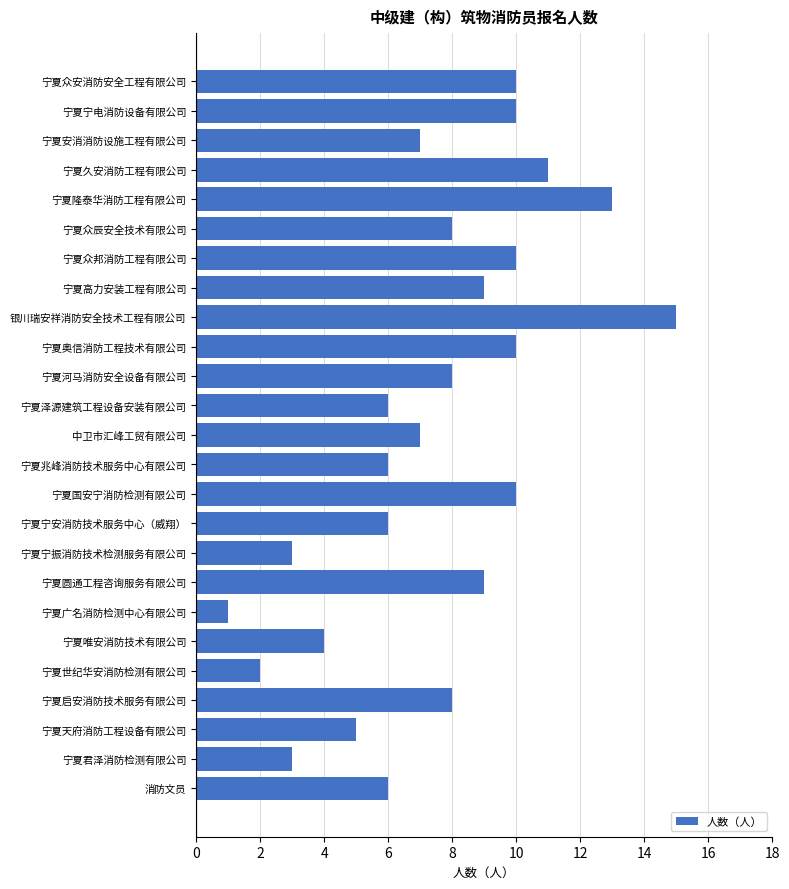

Reading bottom to top, extract all data points from this chart.

消防文员=6	宁夏君泽消防检测有限公司=3	宁夏天府消防工程设备有限公司=5	宁夏启安消防技术服务有限公司=8	宁夏世纪华安消防检测有限公司=2	宁夏唯安消防技术有限公司=4	宁夏广名消防检测中心有限公司=1	宁夏圆通工程咨询服务有限公司=9	宁夏宁振消防技术检测服务有限公司=3	宁夏宁安消防技术服务中心（威翔）=6	宁夏国安宁消防检测有限公司=10	宁夏兆峰消防技术服务中心有限公司=6	中卫市汇峰工贸有限公司=7	宁夏泽源建筑工程设备安装有限公司=6	宁夏河马消防安全设备有限公司=8	宁夏奥信消防工程技术有限公司=10	银川瑞安祥消防安全技术工程有限公司=15	宁夏高力安装工程有限公司=9	宁夏众邦消防工程有限公司=10	宁夏众辰安全技术有限公司=8	宁夏隆泰华消防工程有限公司=13	宁夏久安消防工程有限公司=11	宁夏安消消防设施工程有限公司=7	宁夏宁电消防设备有限公司=10	宁夏众安消防安全工程有限公司=10